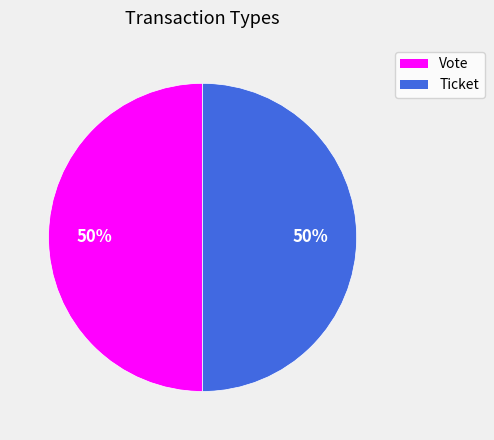

The Ticket slice represents 7% of the pie. True or false?

False